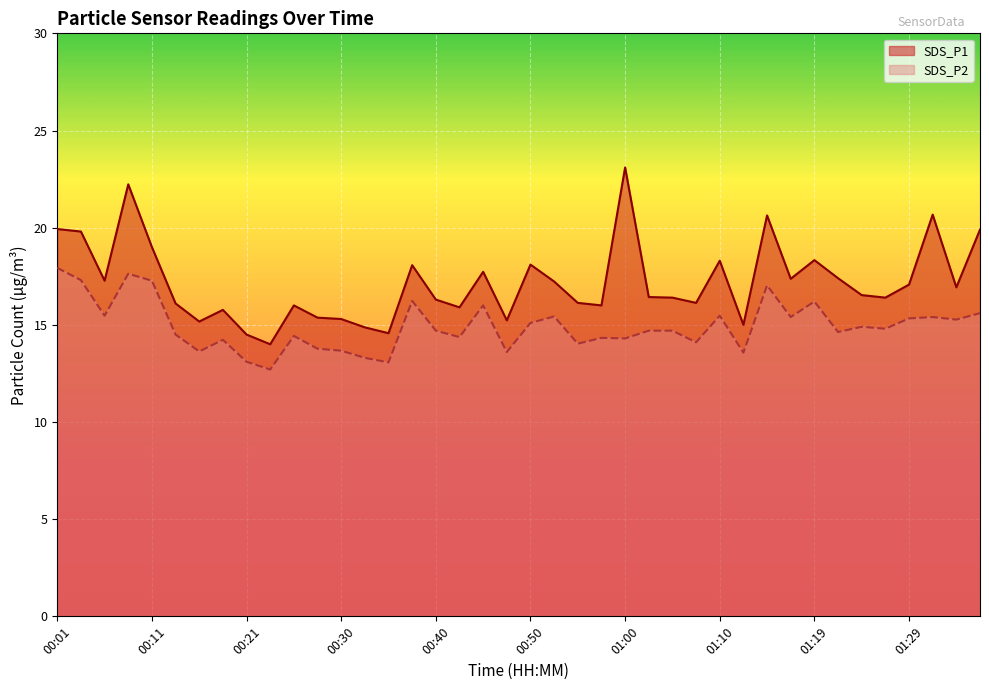

What is the difference between the maximum and minimum values in the SDS_P2 series?

5.2